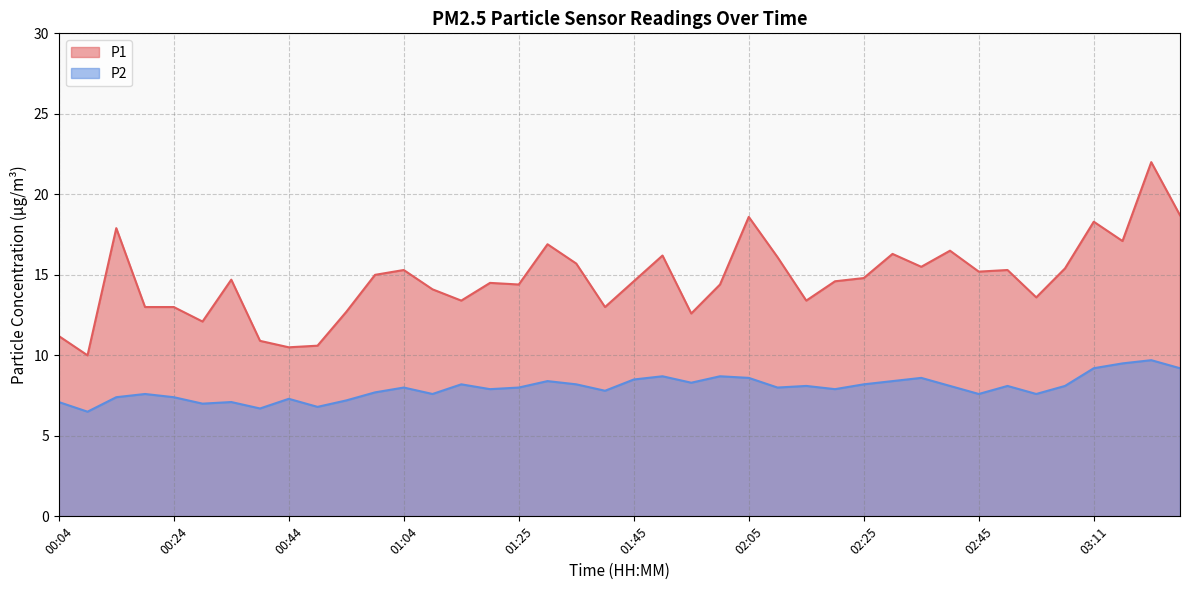

Which series has the widest spread of values?

P1